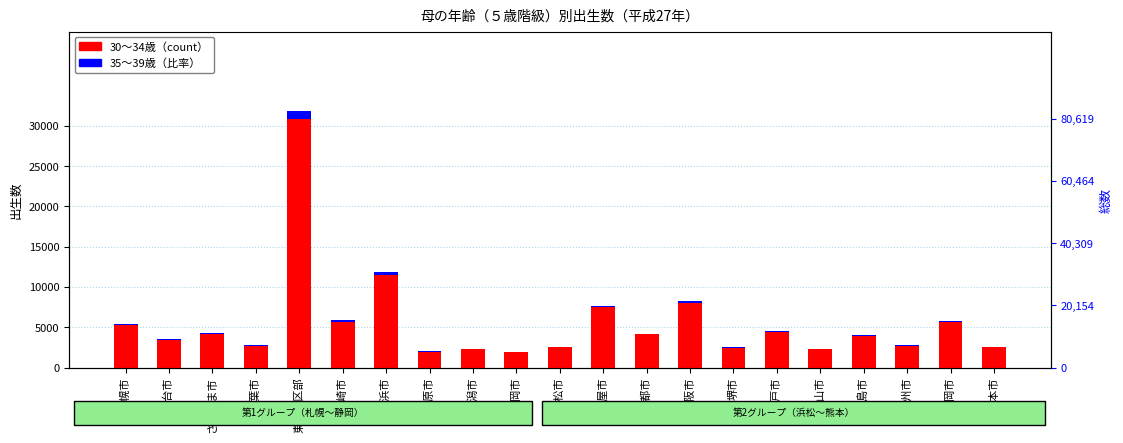

List the series in order of their overall mean, highest first.

30～34歳, 35～39歳